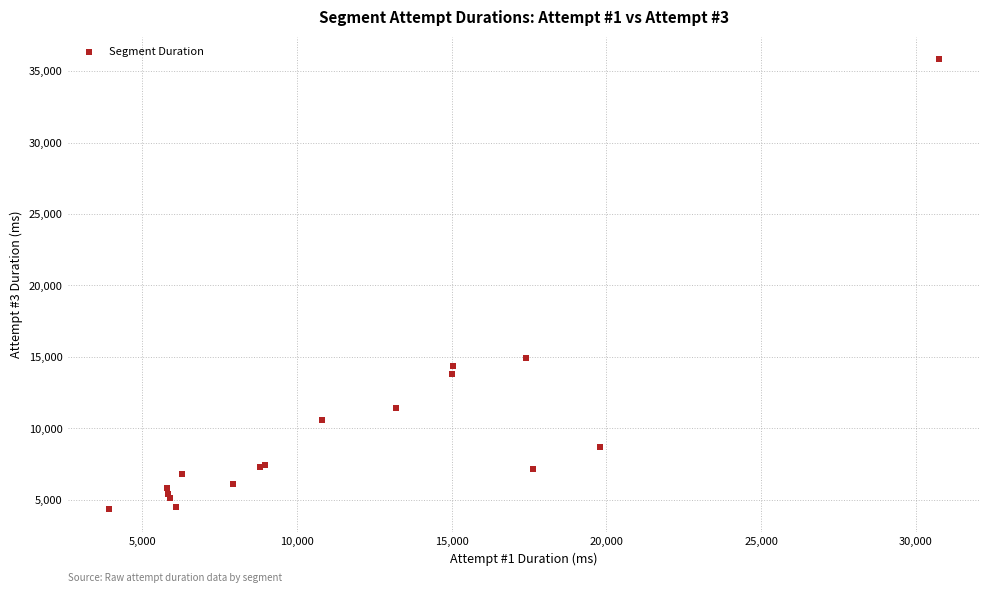

What Y value in the scatter plot is closest to 20099?

14930